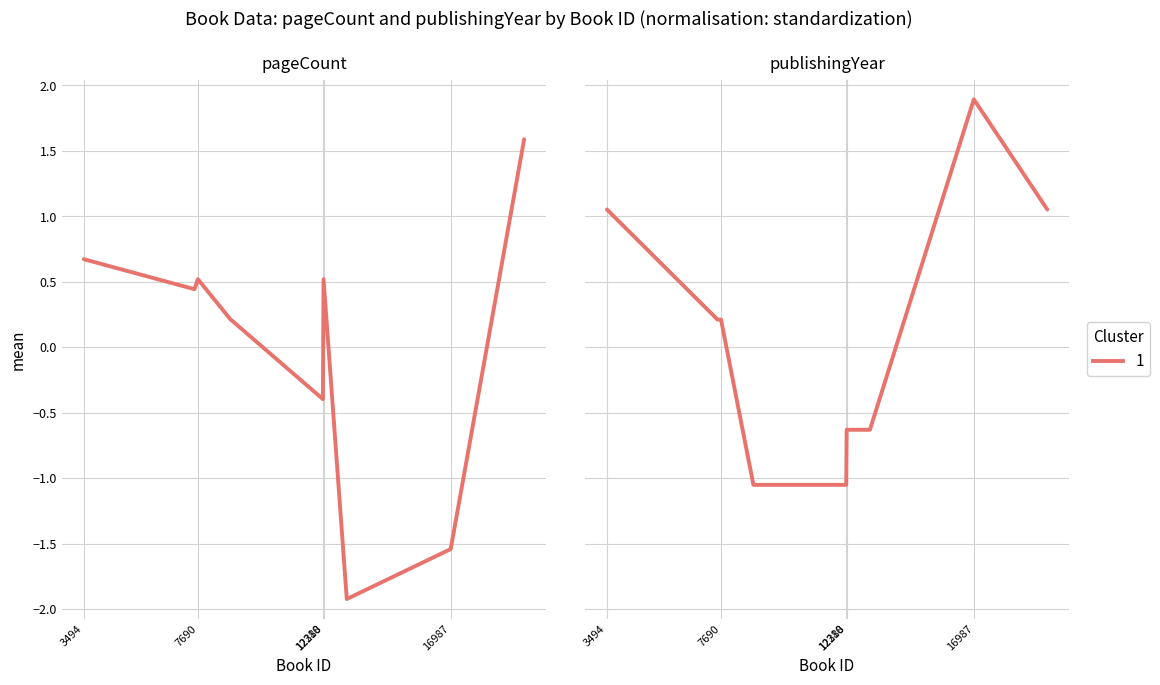

Which series ends up on top after the final intersection of pageCount and publishingYear?

pageCount